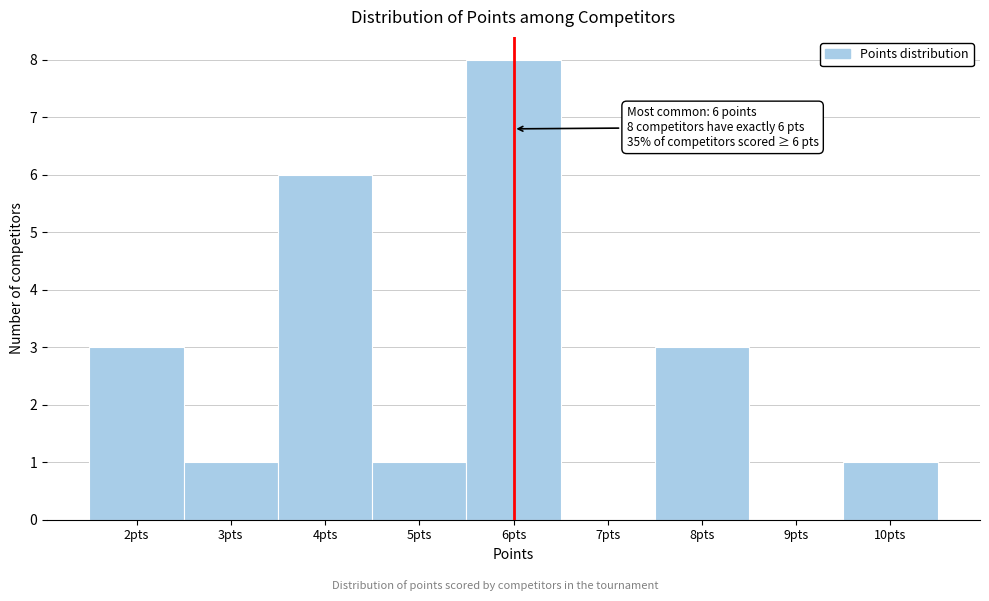

Which range on the x-axis has the tallest bar?

5.5 to 6.5